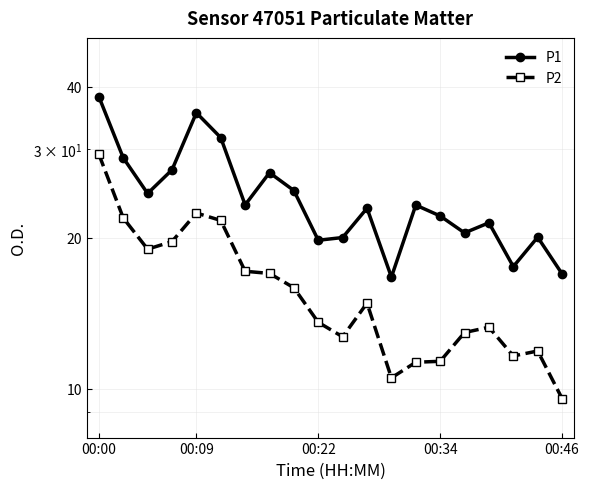

What is the total value across all series at 18?

32.0